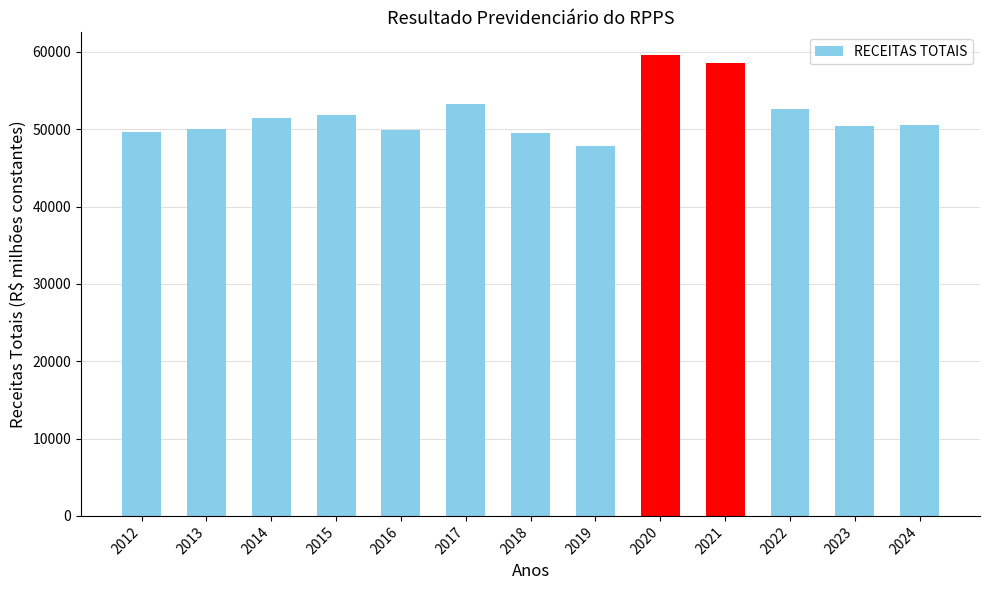

Approximately how many times larger is the value at 2016 compared to 2013?

1.0